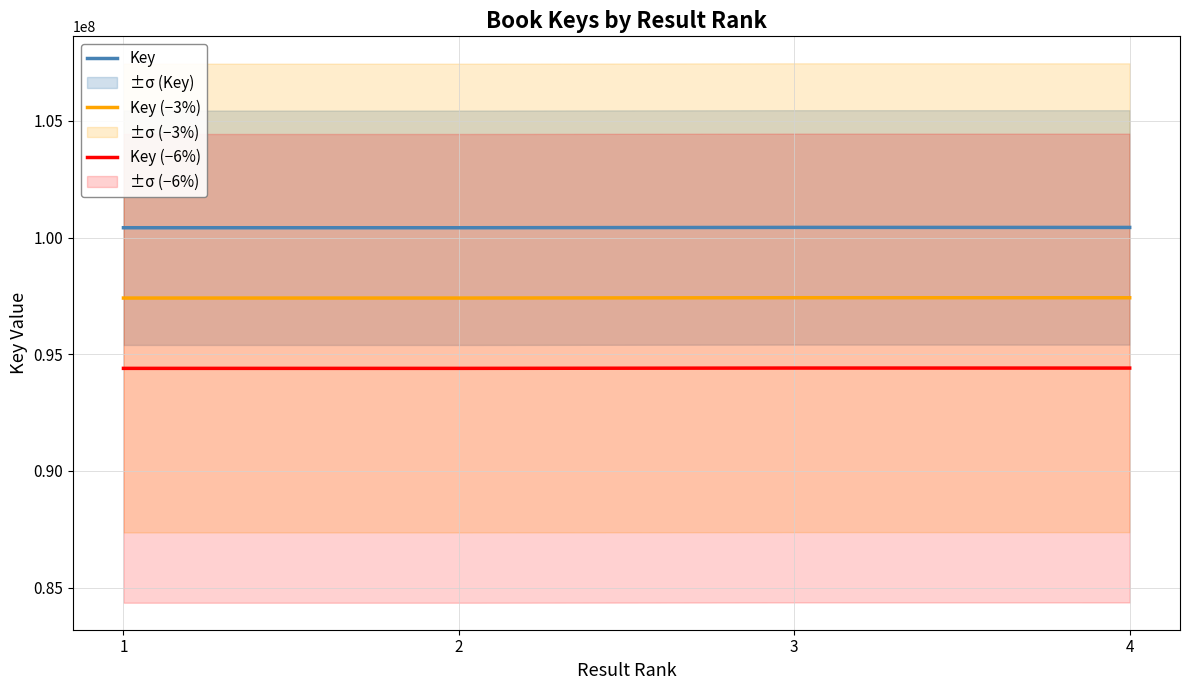

True or false: Key (−3%) has a value of 137967383.5 at 1.

False